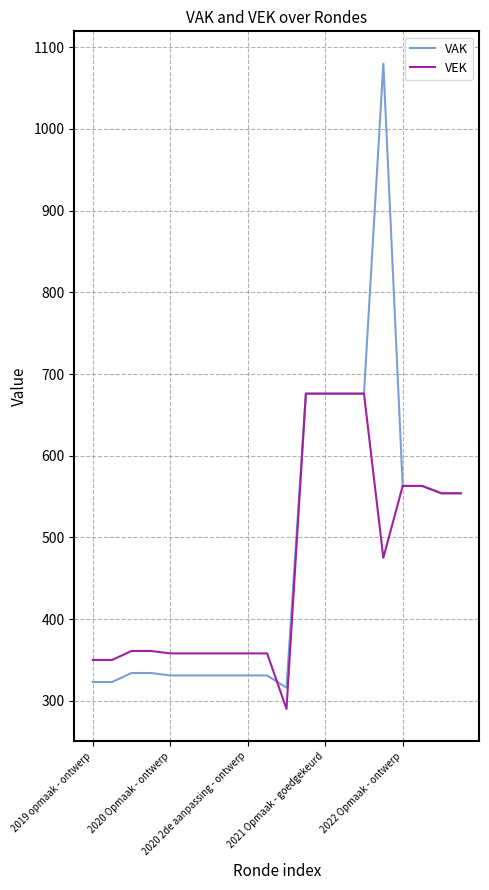

Rank the series by their maximum value, from lowest to highest.

VEK, VAK